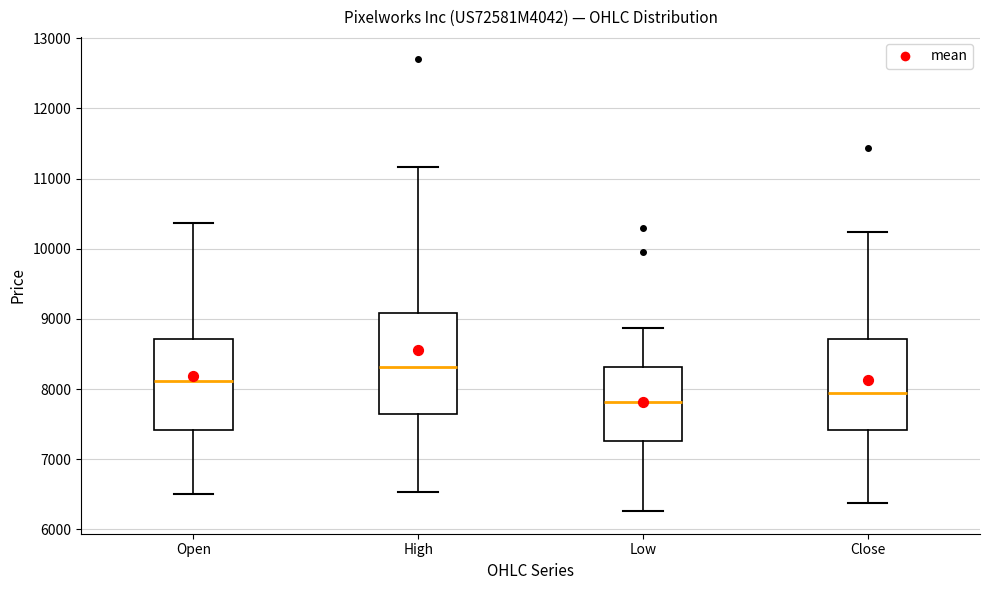

Which box is the tallest, from its lower edge to its upper edge?

High